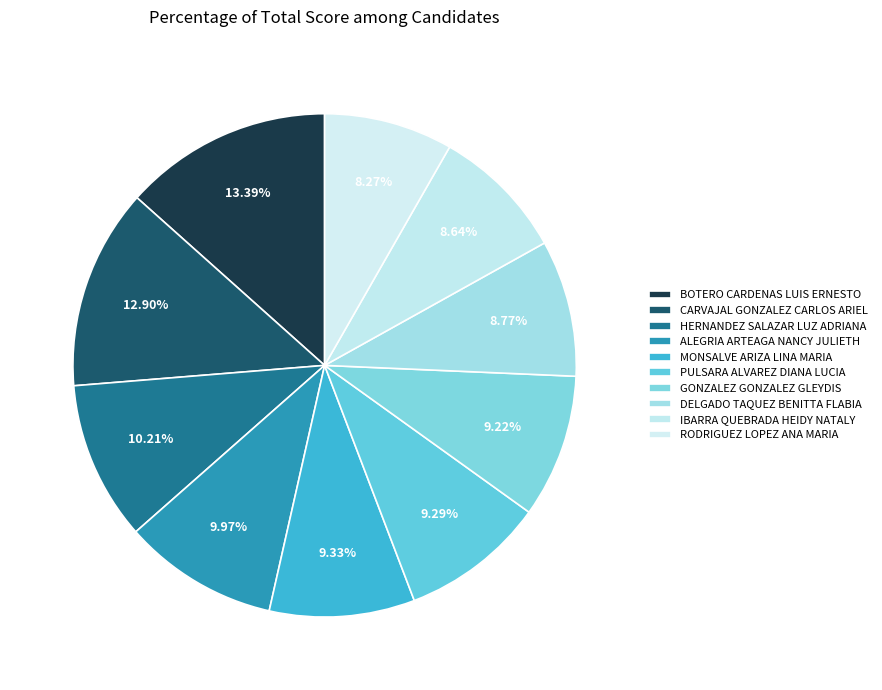

Which has a higher value, GONZALEZ GONZALEZ GLEYDIS or BOTERO CARDENAS LUIS ERNESTO?

BOTERO CARDENAS LUIS ERNESTO